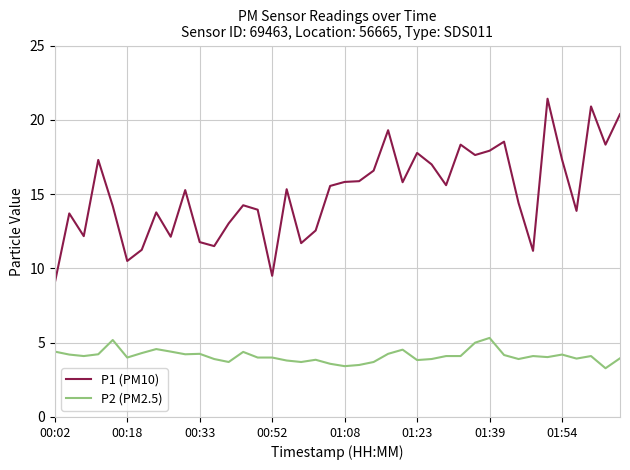

True or false: P2 (PM2.5) and P1 (PM10) intersect in this chart.

False